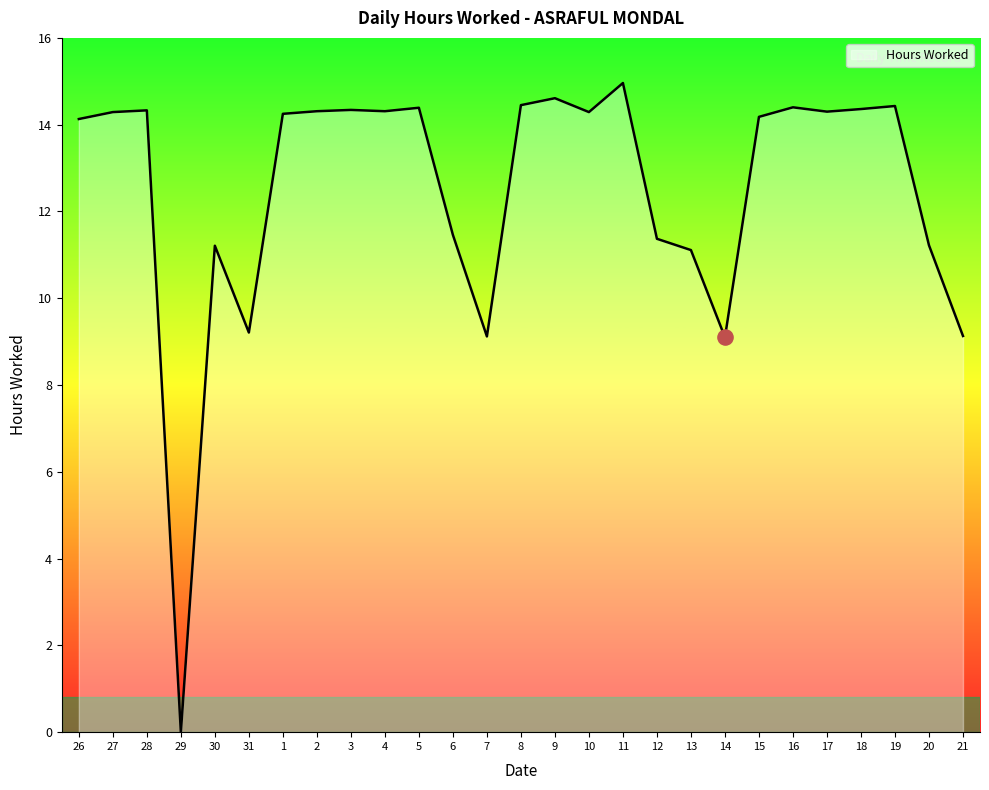

Between 13 and 15, which is larger?

15